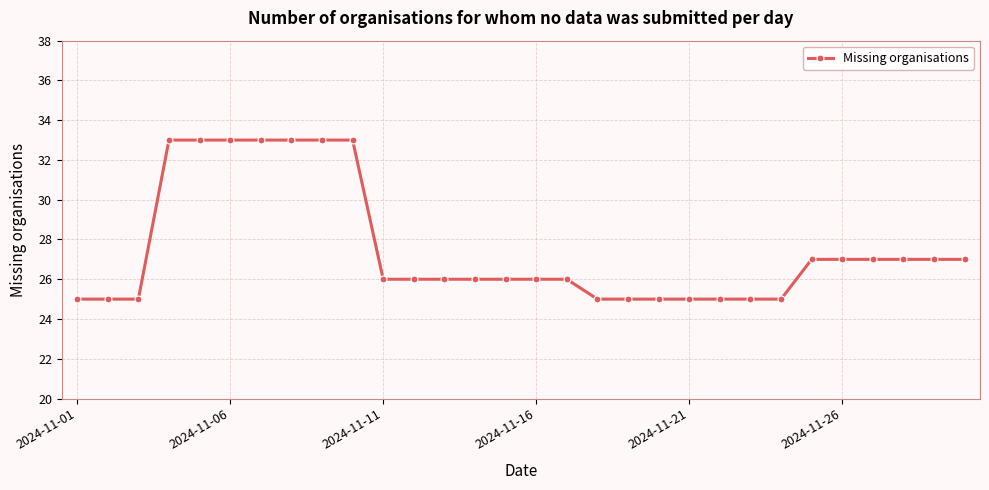

What is the difference between the maximum and minimum values?

8